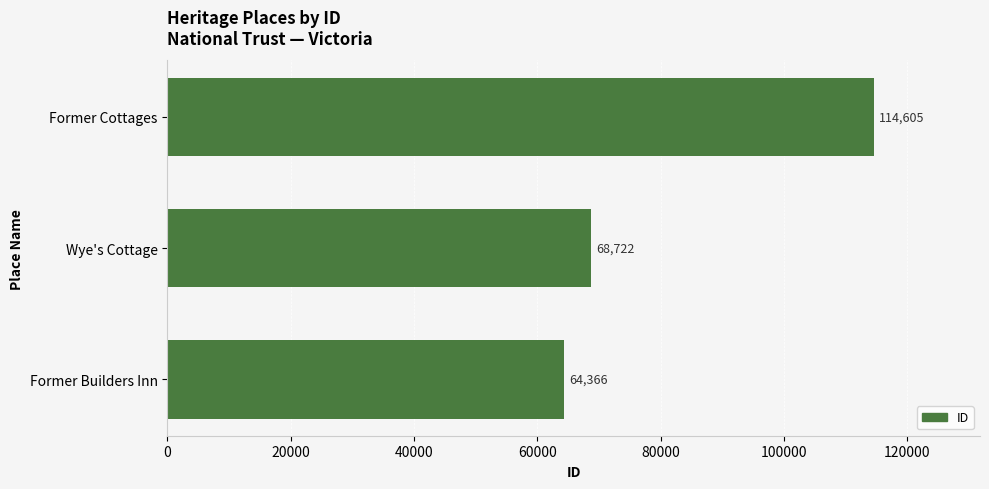

How many data points are less than 68722?

1